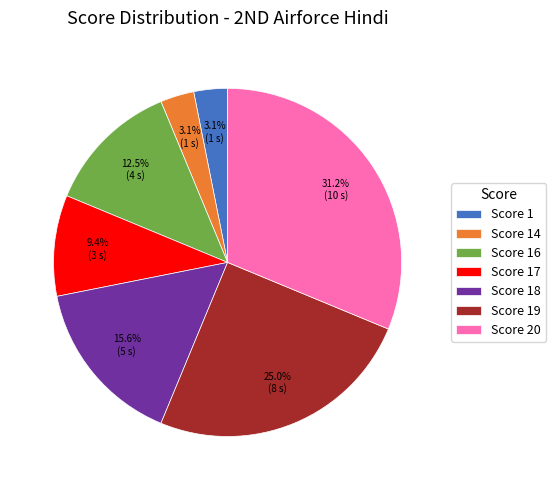

Is there any slice that represents more than half of the pie?

No